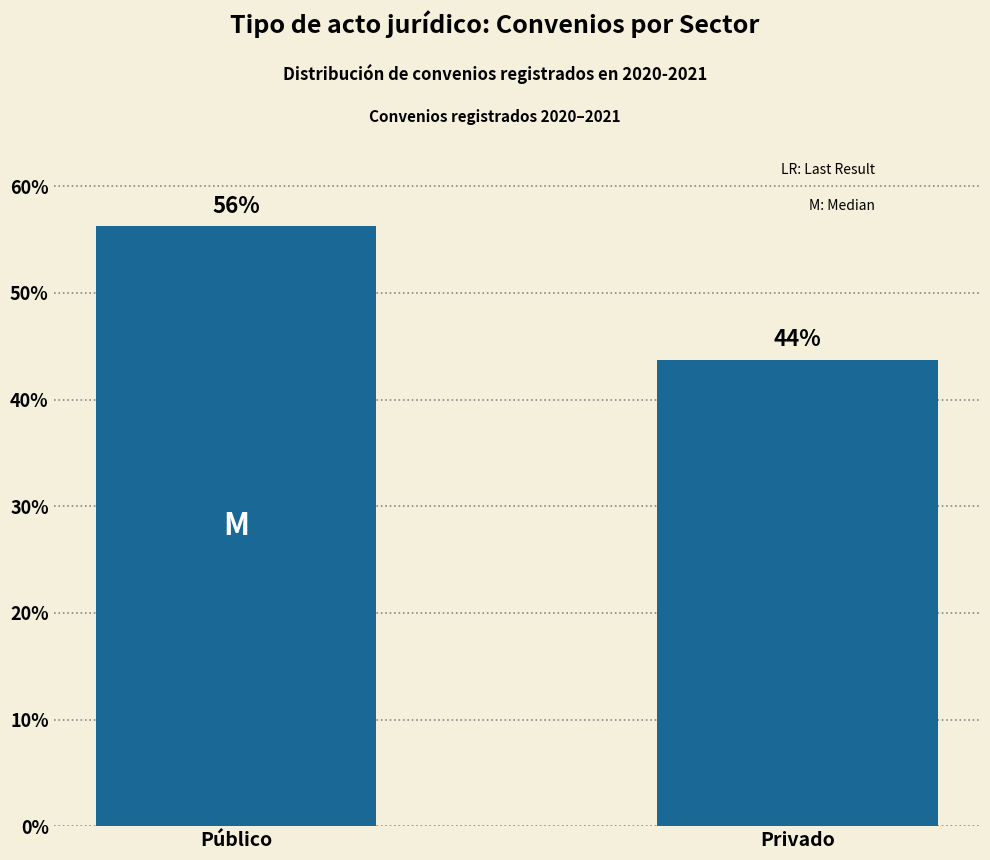

Which label corresponds to the smallest value in the chart?

Privado